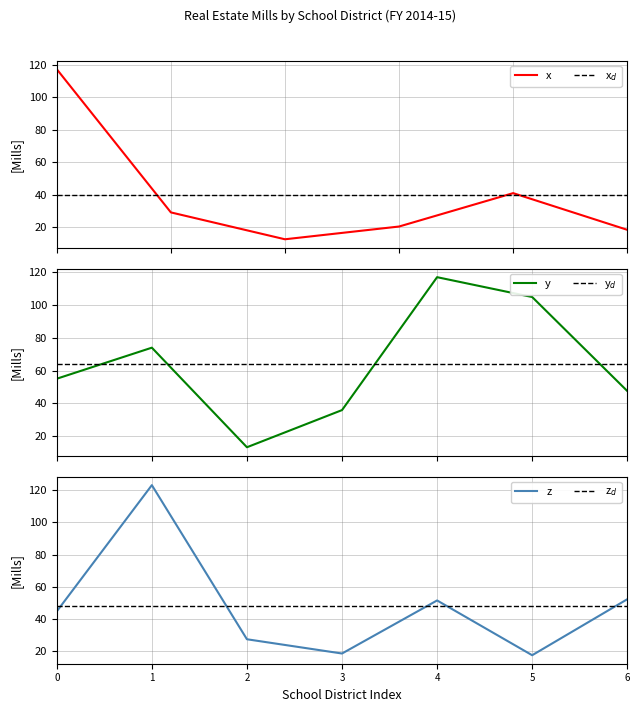

The z series shows 21.0 at 6. True or false?

False